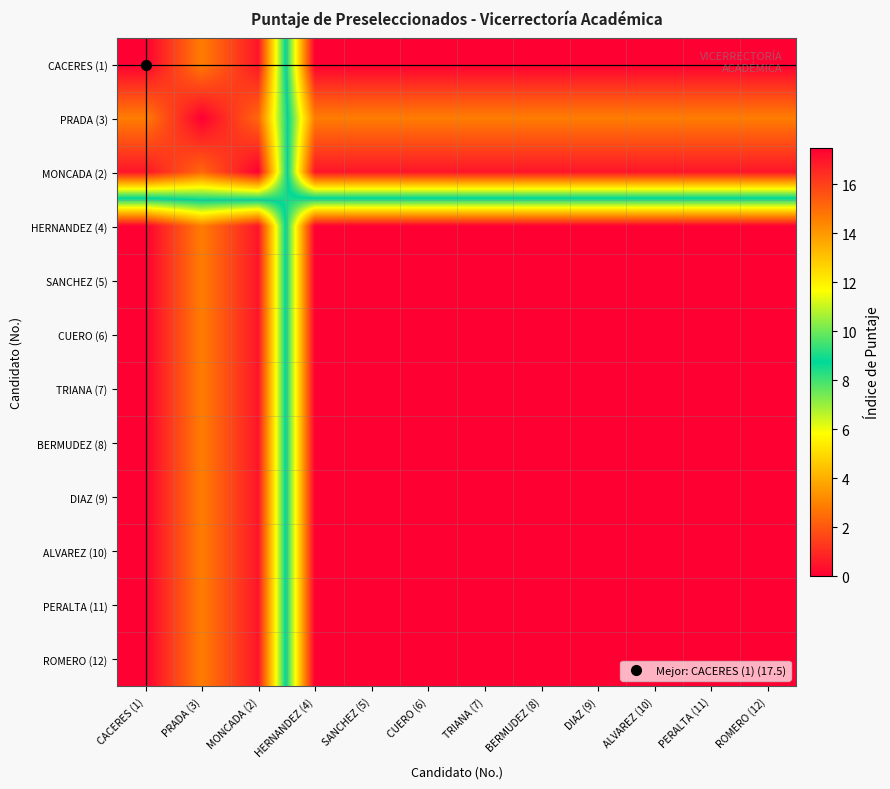

Which has a higher value, CUERO (6) or BERMUDEZ (8)?

CUERO (6)